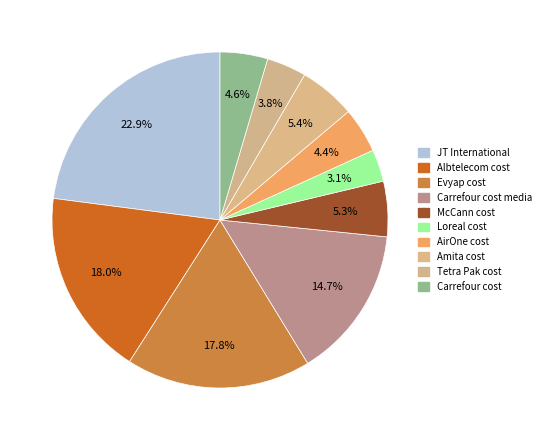

How many segments does this pie chart have?

10